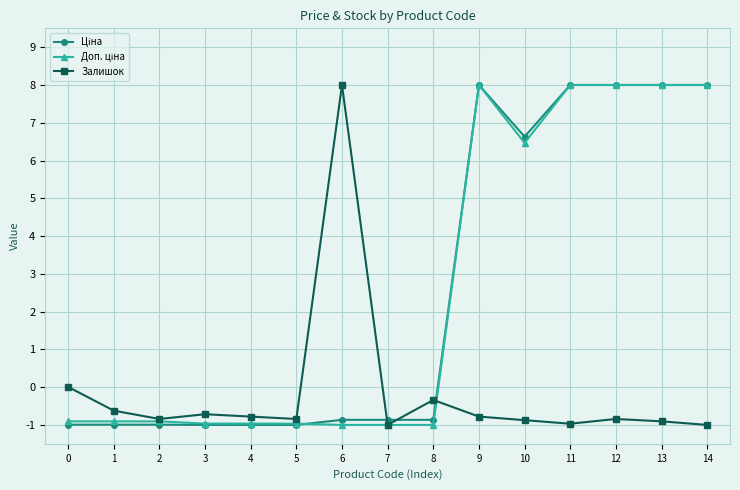

How many distinct data groups are displayed?

3